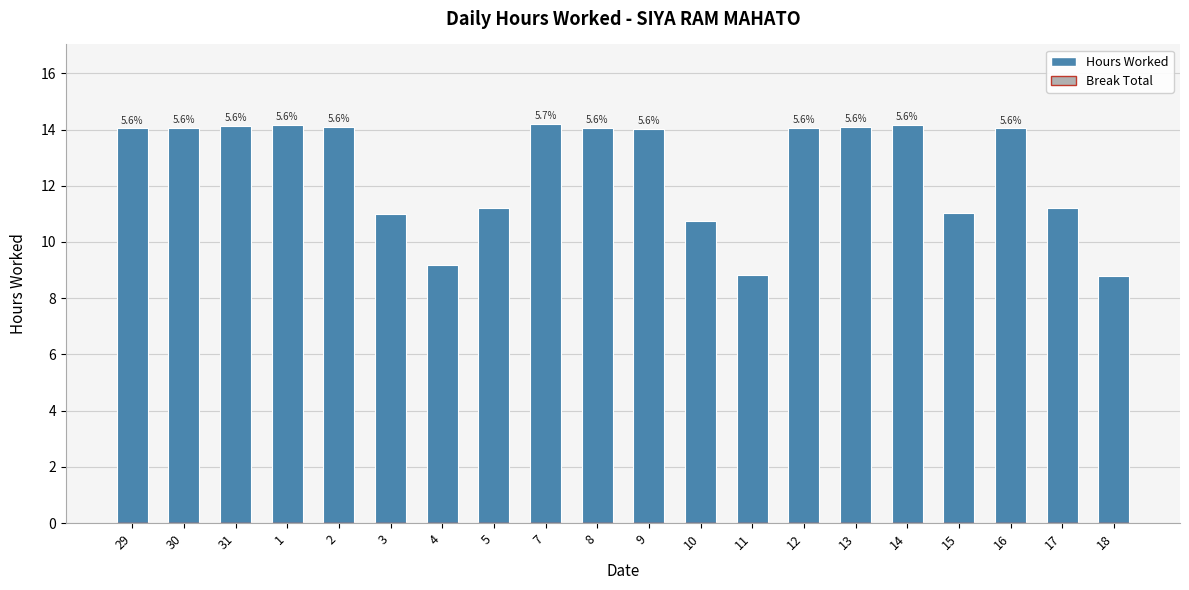

How many bars are there in total?

20